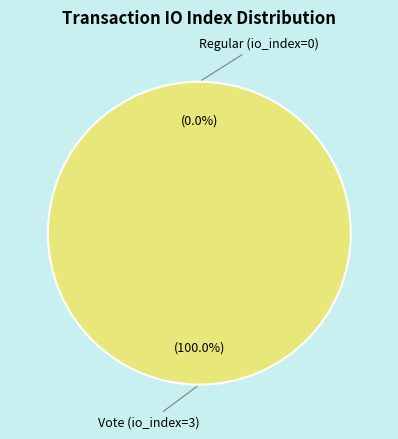

True or false: Vote (io_index=3) accounts for 100% of the total.

True